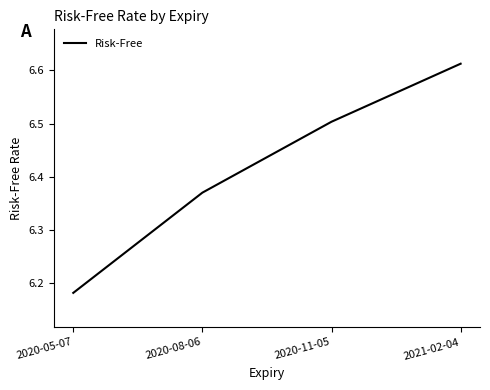

What is the difference between the second highest and minimum values?

0.3